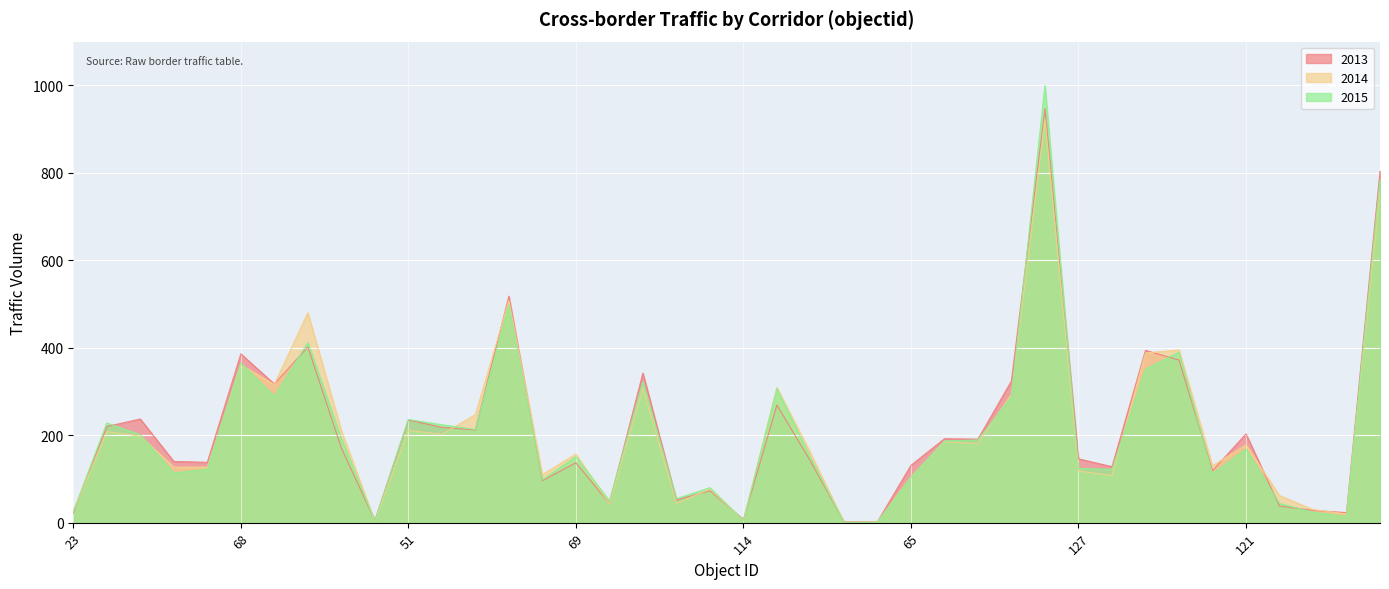

At which label is 2014 closest to 462?

71